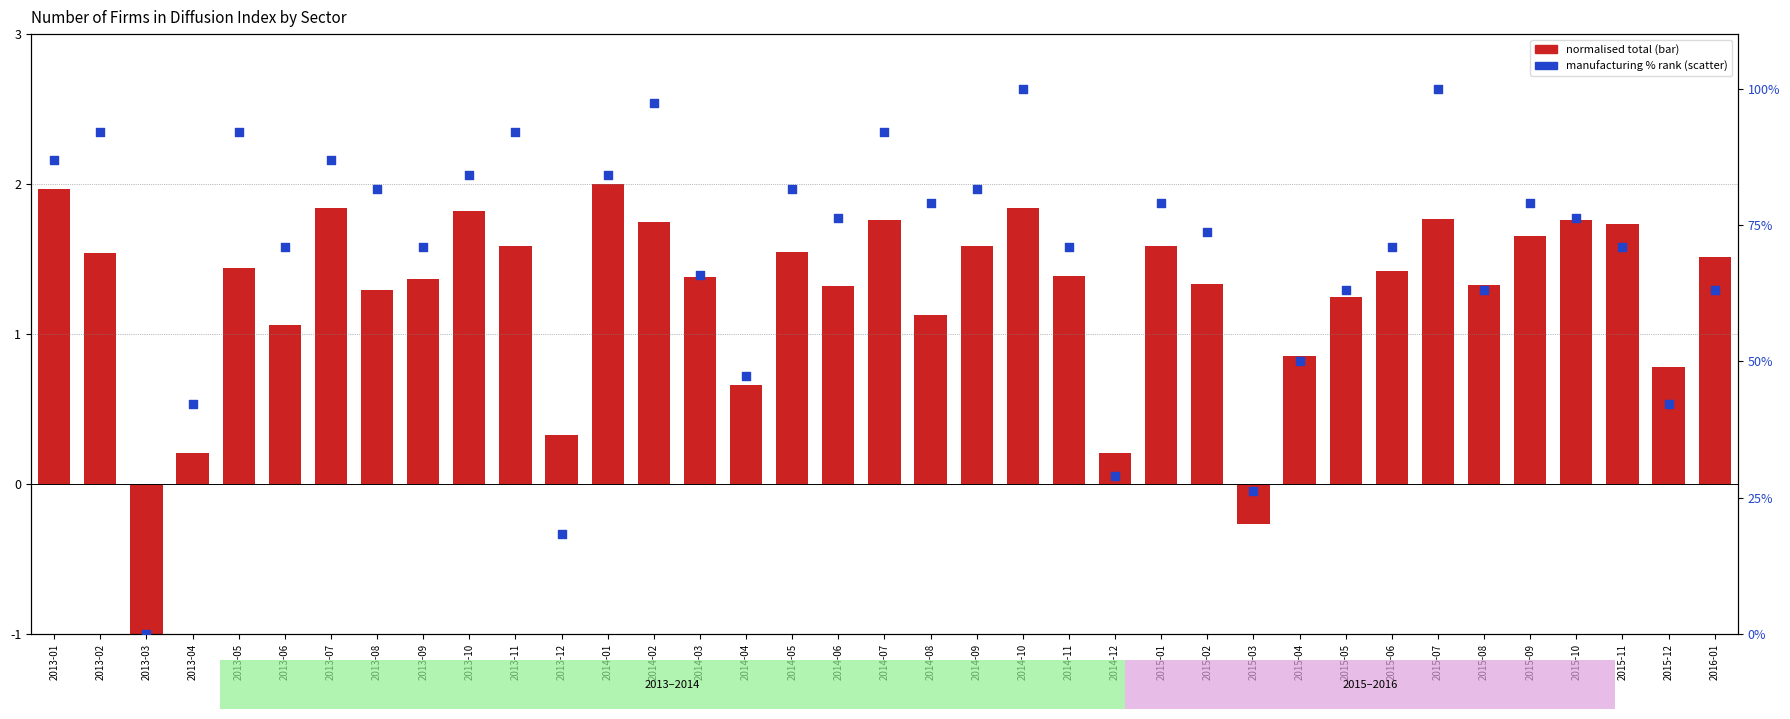

Which series has the largest Y range (max minus min)?

manufacturing % rank